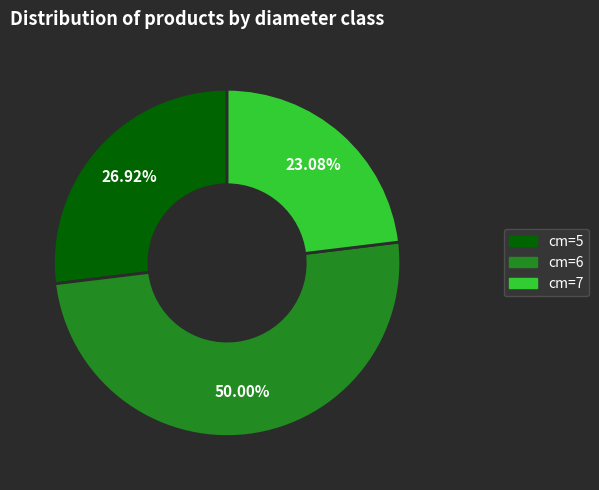

What is the largest slice in the pie chart?

cm=6